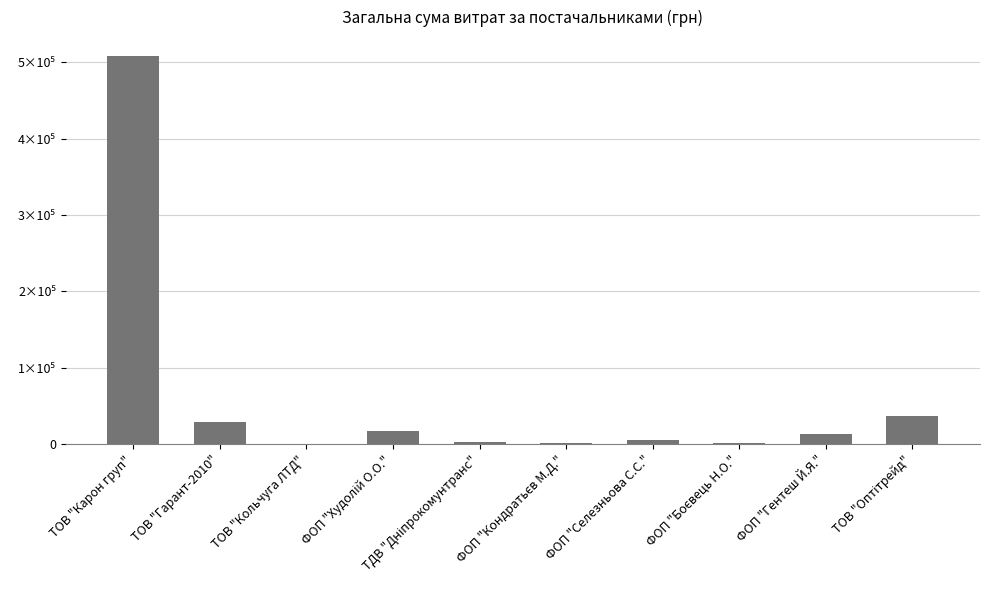

What is the difference between the second highest and minimum values?

35890.0